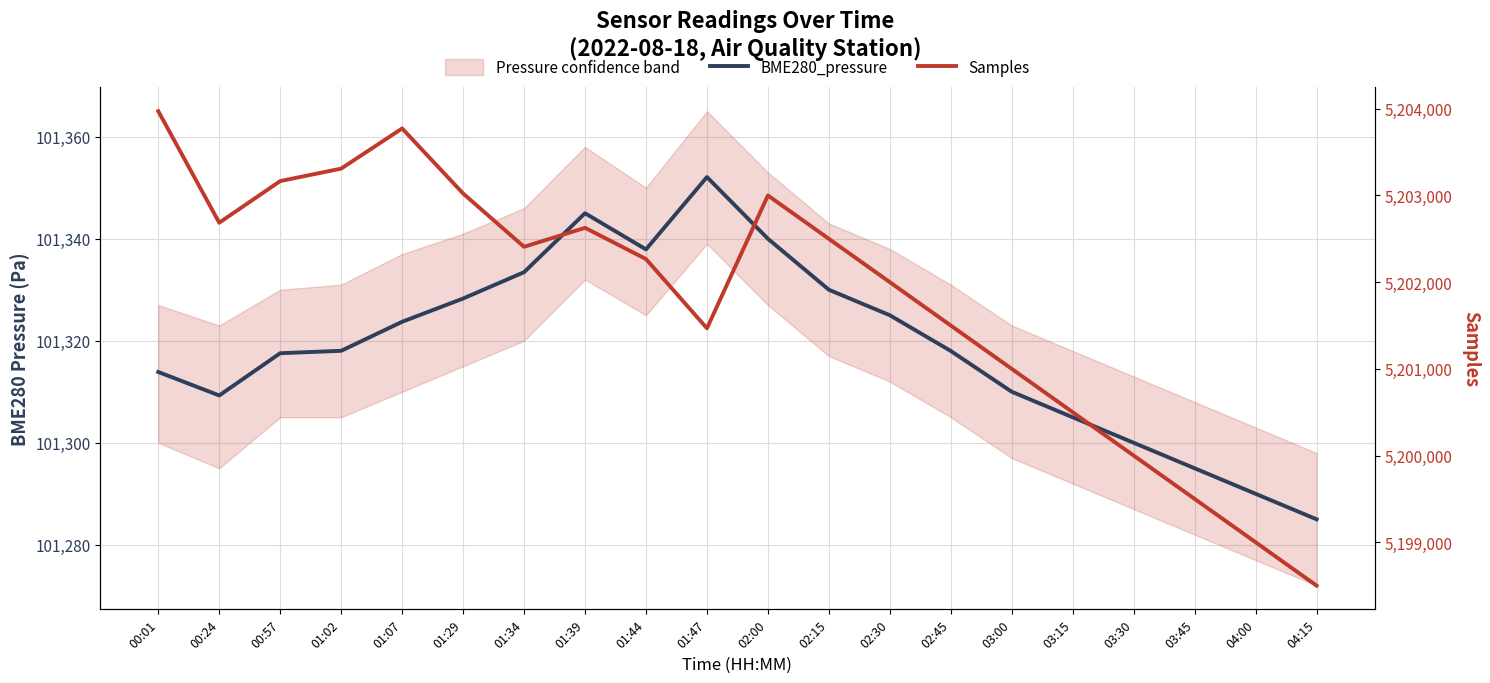

What is the minimum value shown in the chart?

101285.0